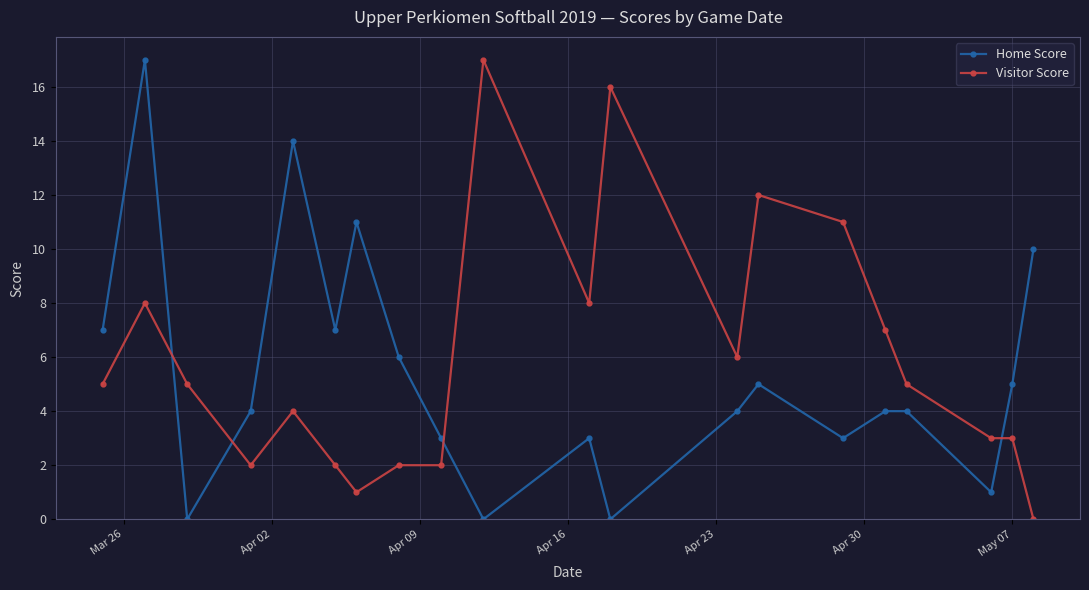

At how many categories does at least one series exceed 13?

4